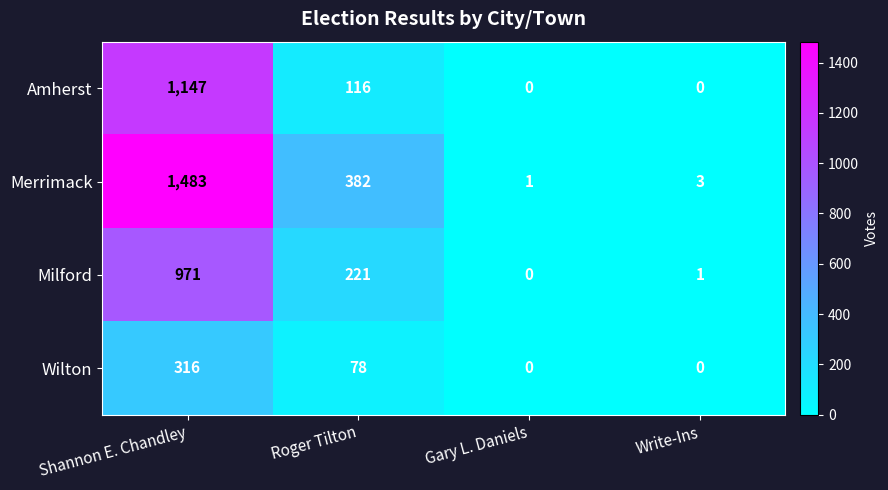

Is it true that Merrimack equals 382 at Roger Tilton?

True